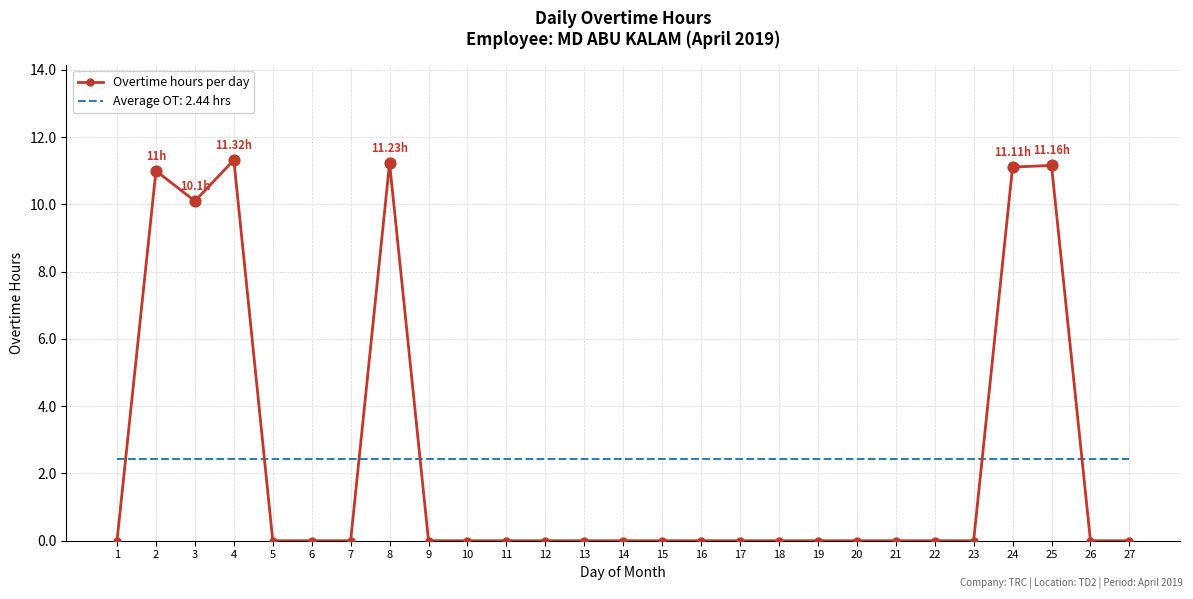

Which series has the largest range (max minus min)?

Overtime hours per day